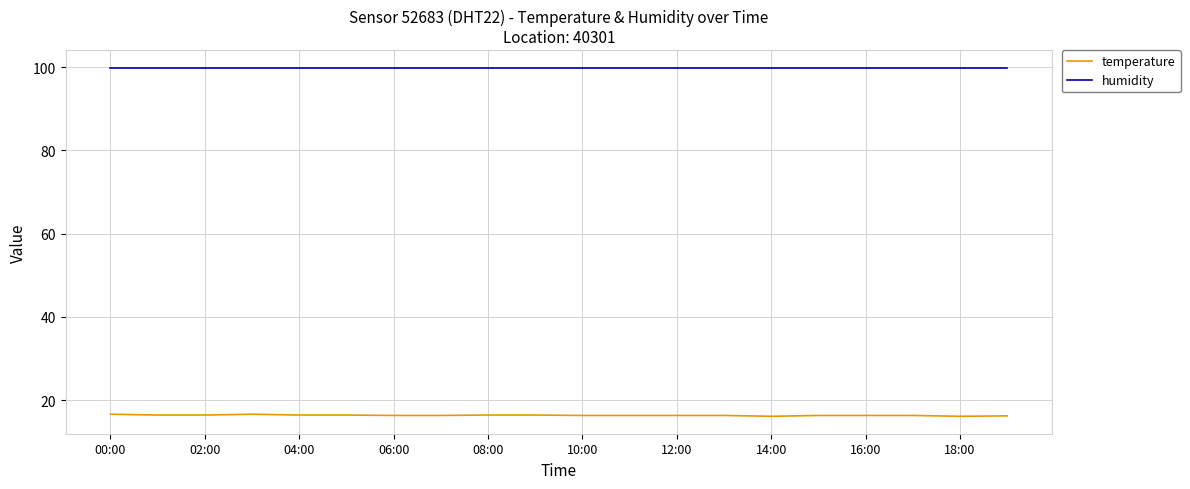

Which series has the largest total across all categories?

humidity